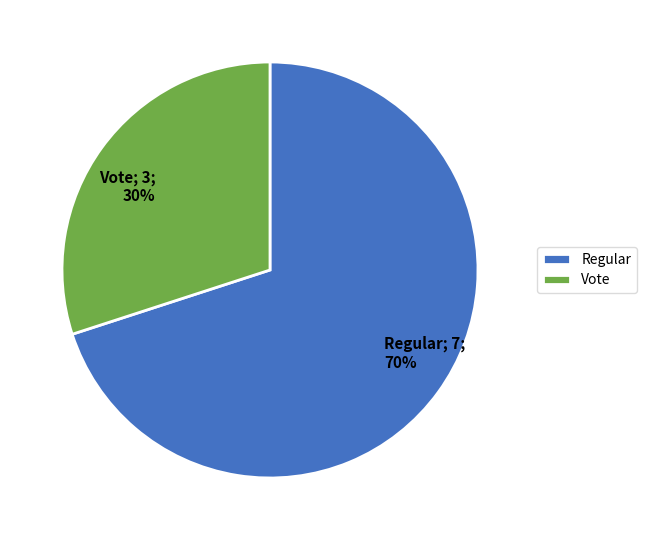

What is the ratio of the value at Regular to the value at Vote?

2.3